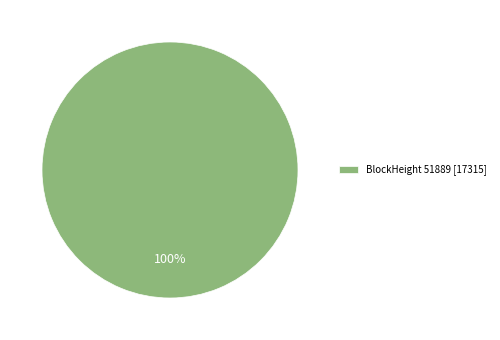

How many slices are in this pie chart?

1